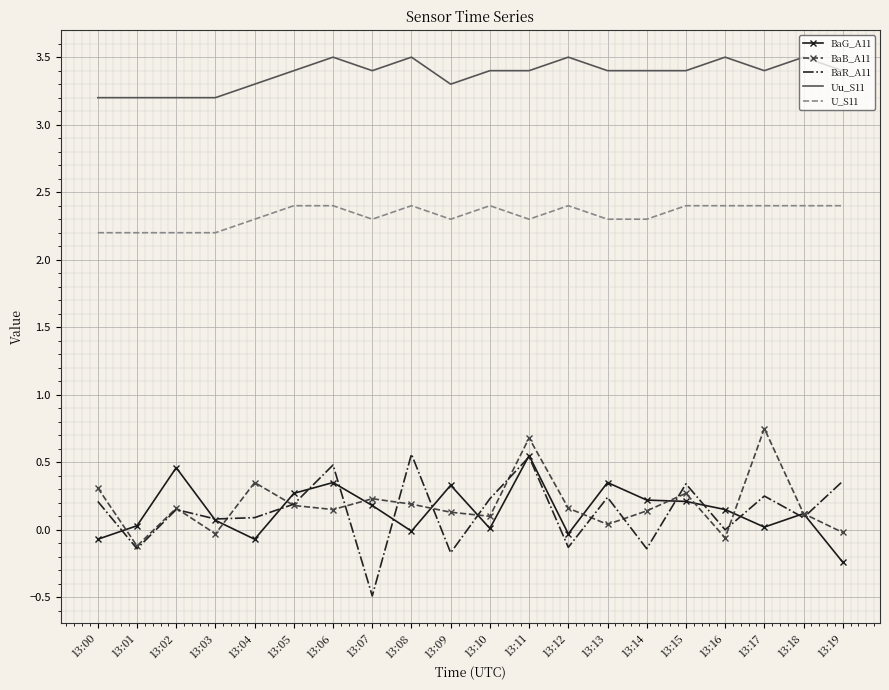

Which series has the largest total across all categories?

Uu_S11